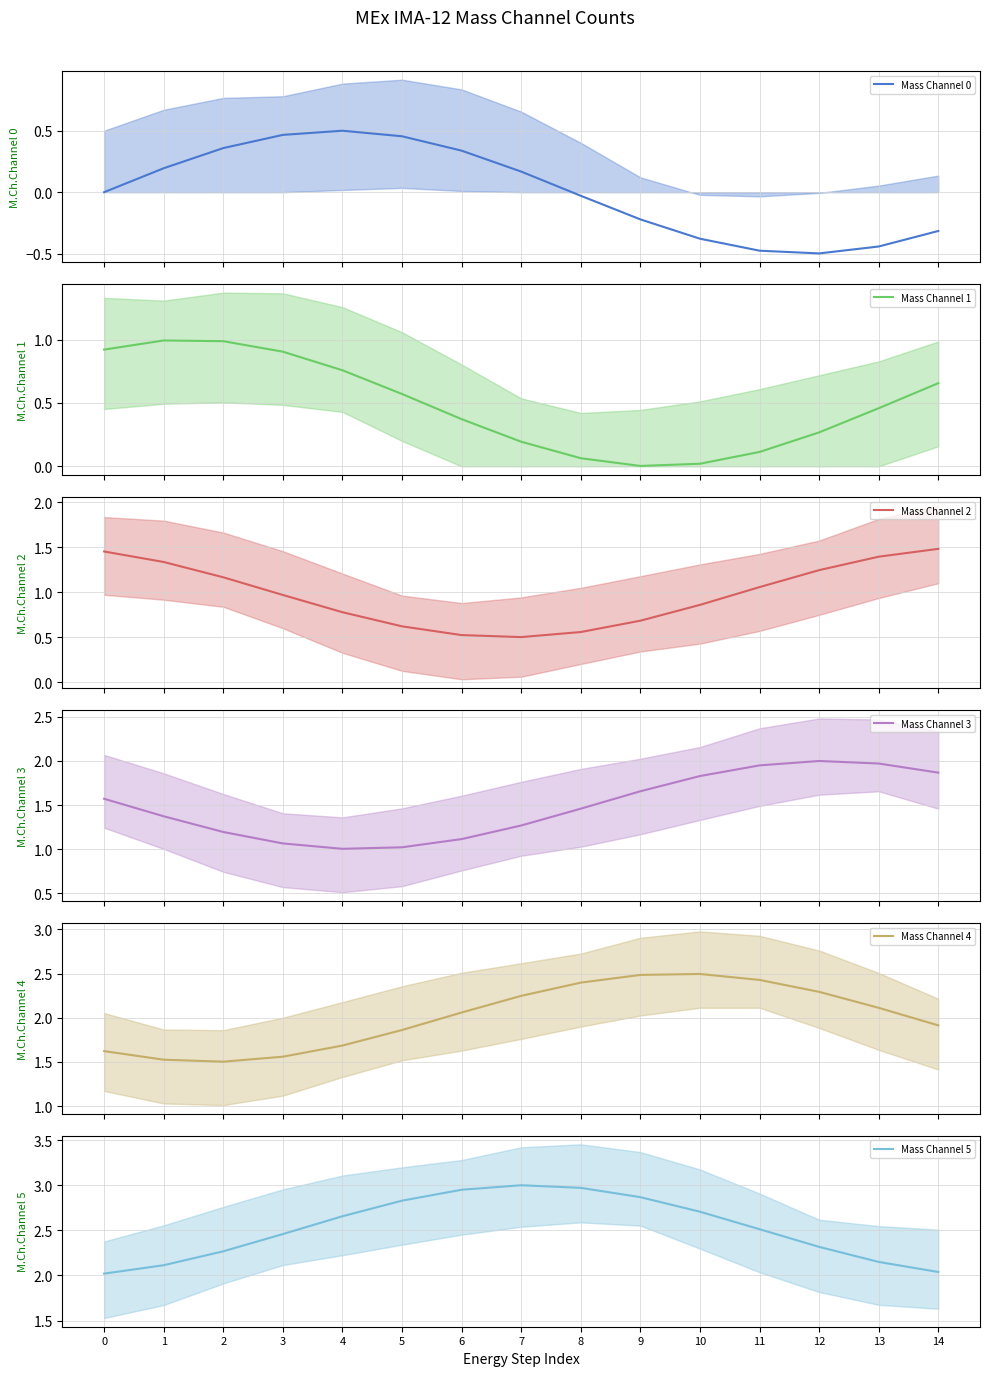

Rank the series at 4 from highest to lowest value.

Mass Channel 5, Mass Channel 4, Mass Channel 3, Mass Channel 2, Mass Channel 1, Mass Channel 0